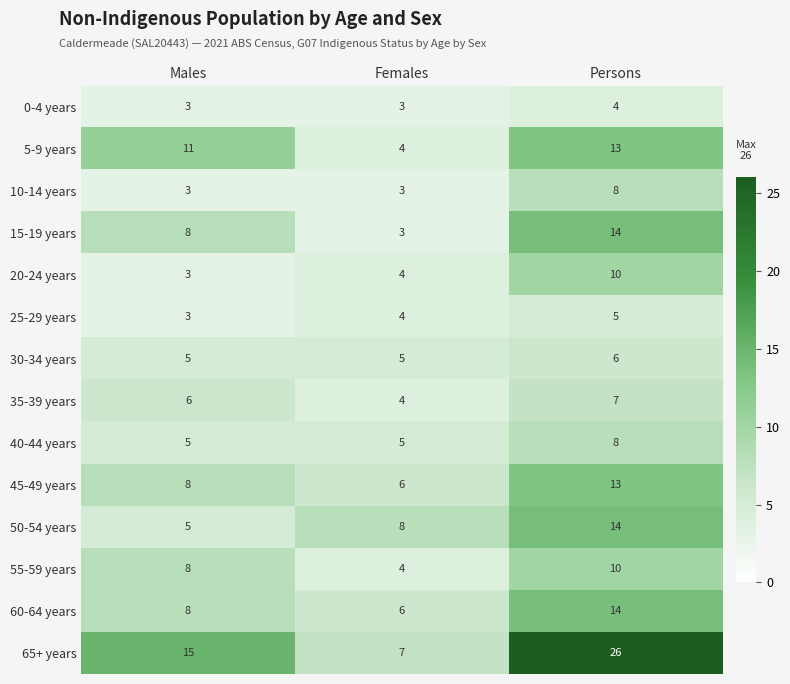

What is the minimum value shown in the chart?

3